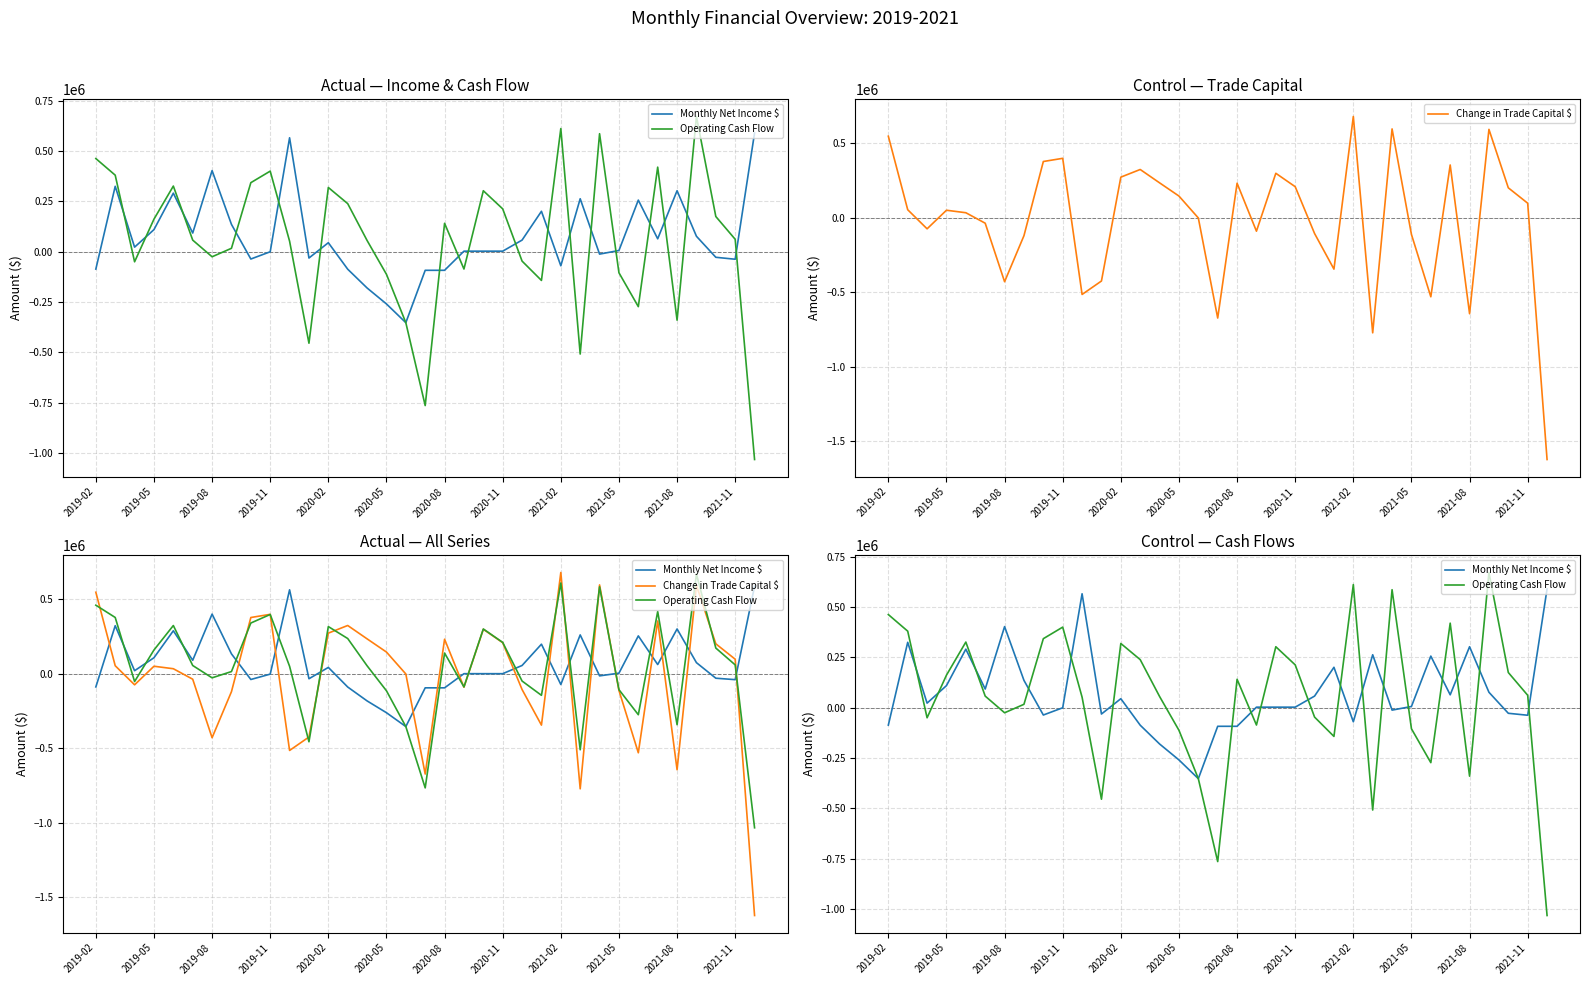

The value of Monthly Net Income $ at 14 is -256665.4. True or false?

False